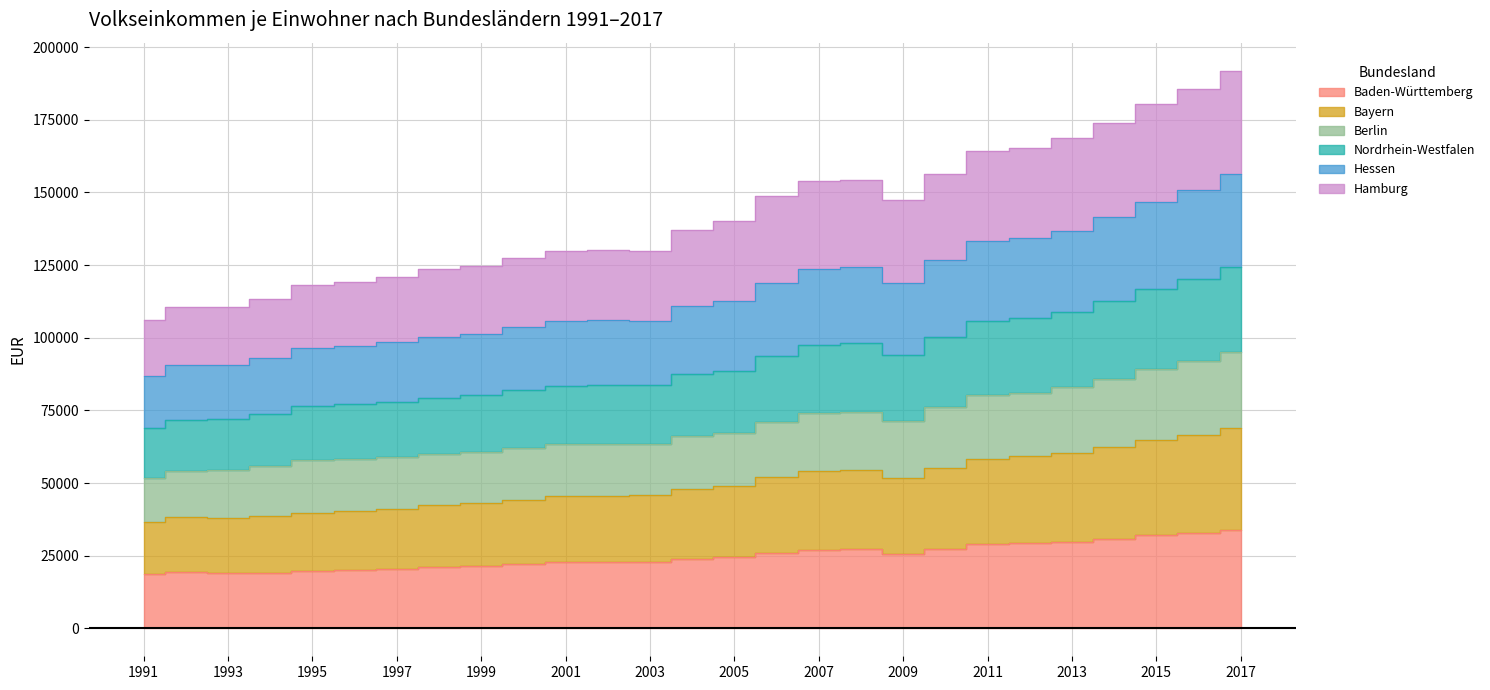

The value of Hamburg at 1995 is 41985. True or false?

False